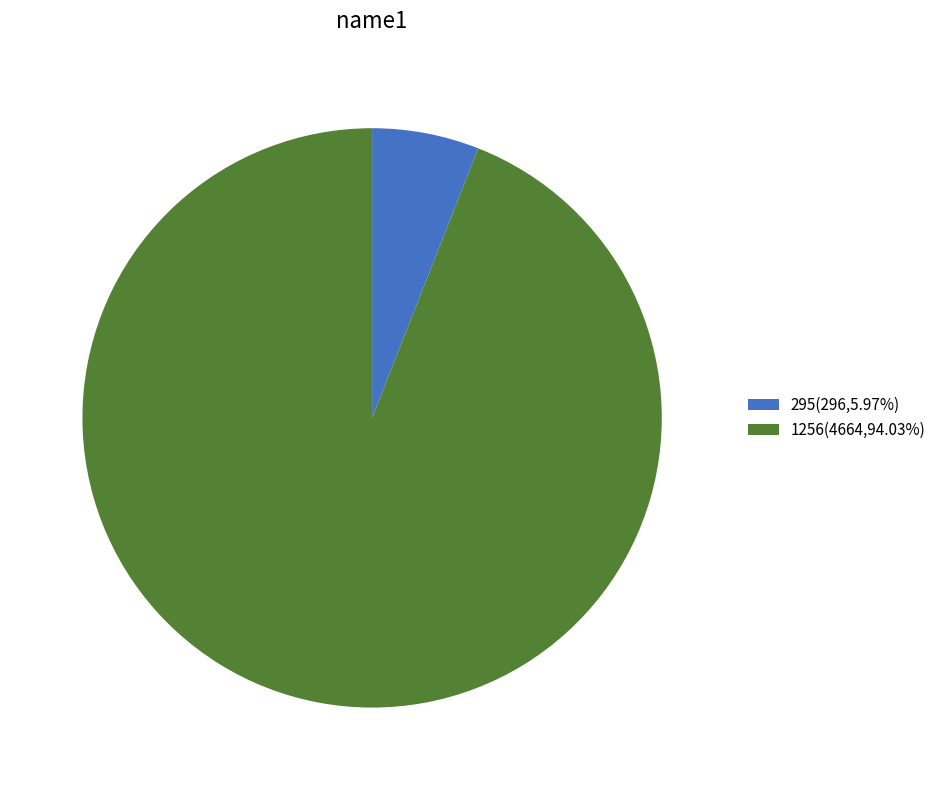

Which category accounts for the majority?

1256